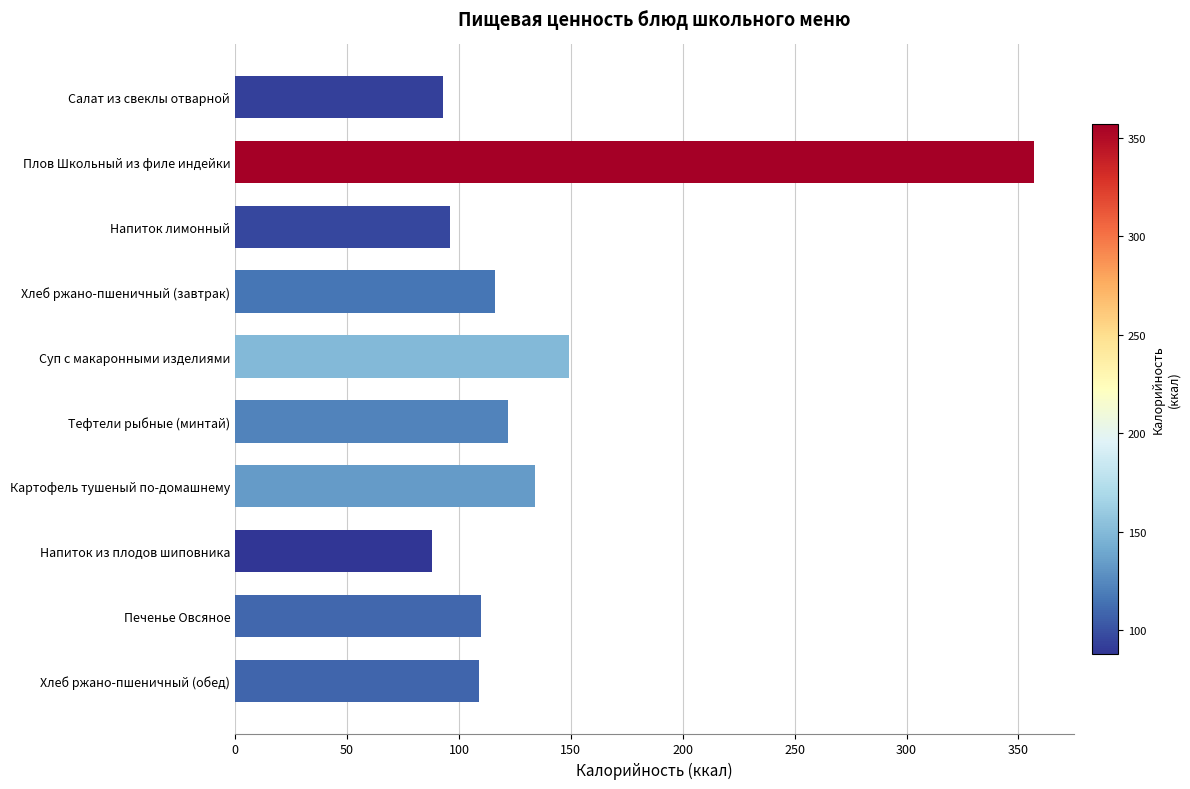

Where is the data nearest to the value 222?

Суп с макаронными изделиями